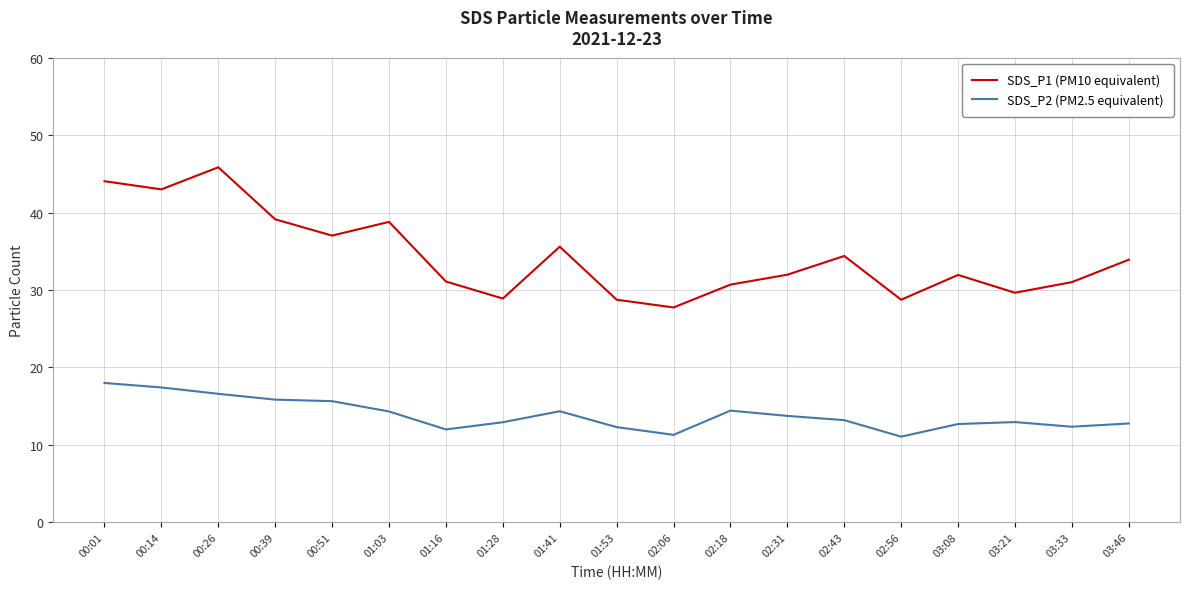

What is the maximum value for SDS_P2 (PM2.5 equivalent)?

18.0